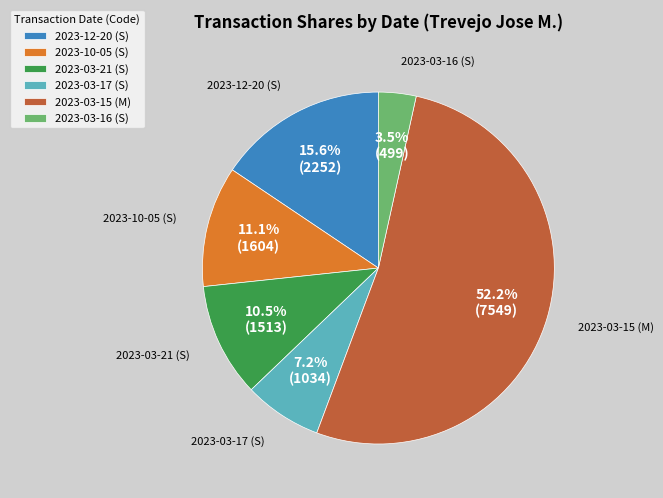

To the nearest percent, what percentage of the pie is 2023-10-05 (S)?

11%